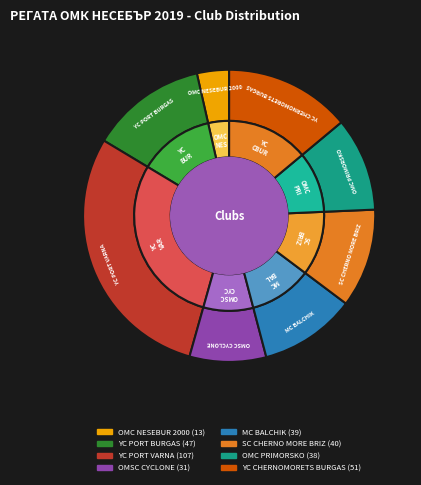

How much of the chart is everything except SC CHERNO MORE BRIZ?

89.1%